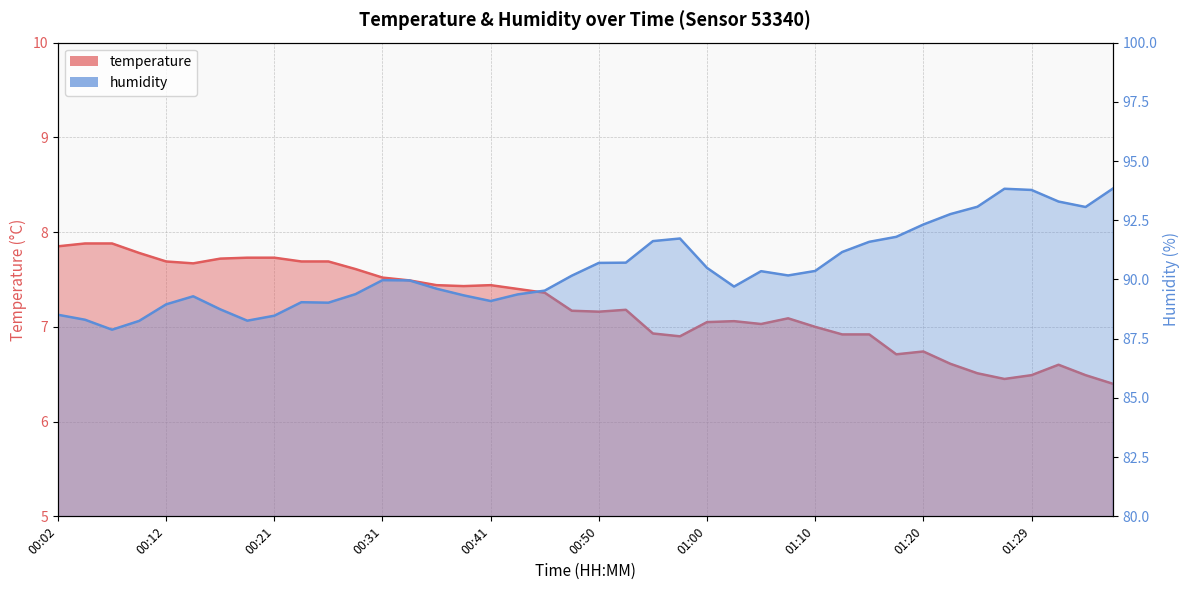

What is the difference between the maximum and minimum values in the temperature series?

1.5